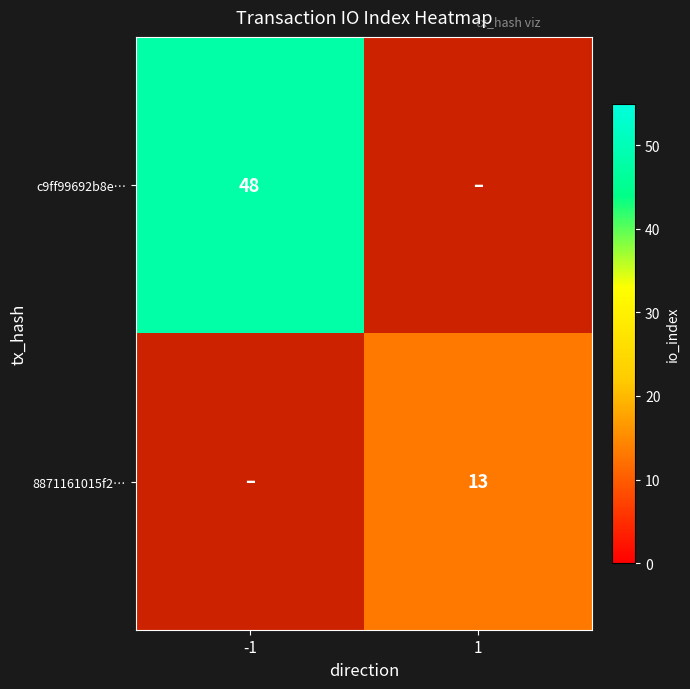

At which category does the chart reach its peak across all series?

-1